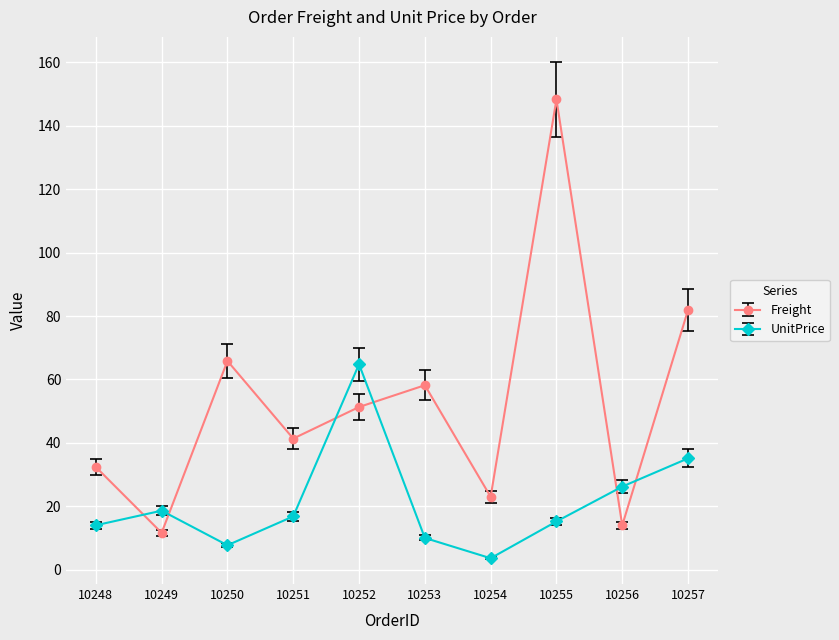

At which label does Freight first exceed 51?

10250